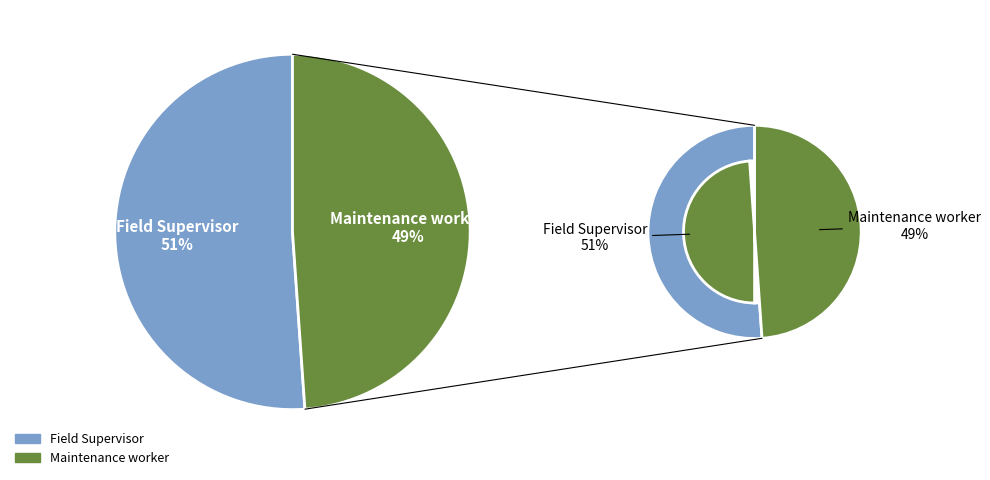

Which has a higher value, Field Supervisor or Maintenance worker?

Field Supervisor